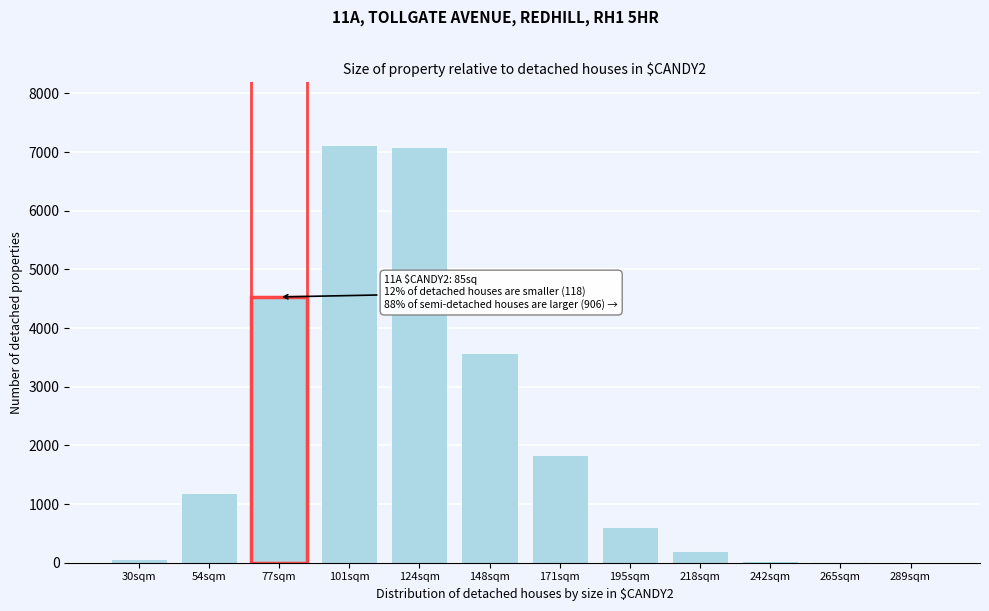

What is the change in value from 54sqm to 171sqm?

+644